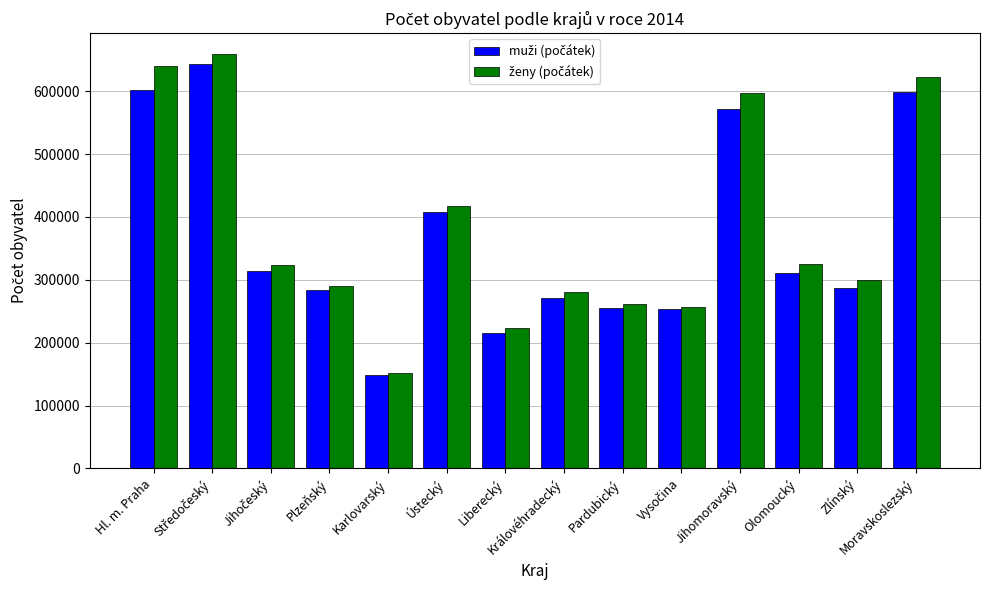

Which label corresponds to the smallest value in the chart?

Karlovarský